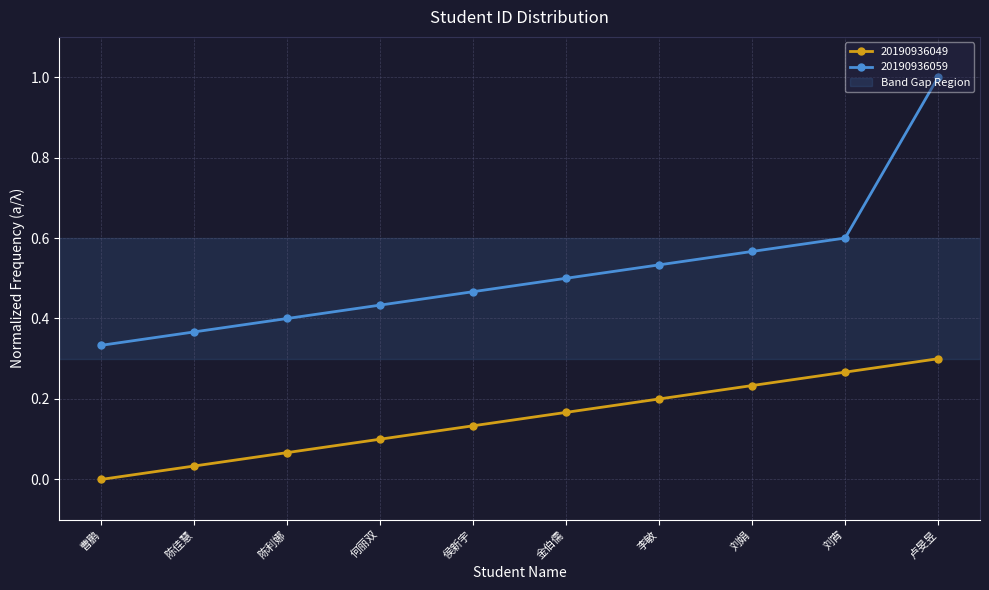

Is the value of 20190936059 at 何丽双 greater than the value of 20190936049 at 何丽双?

Yes